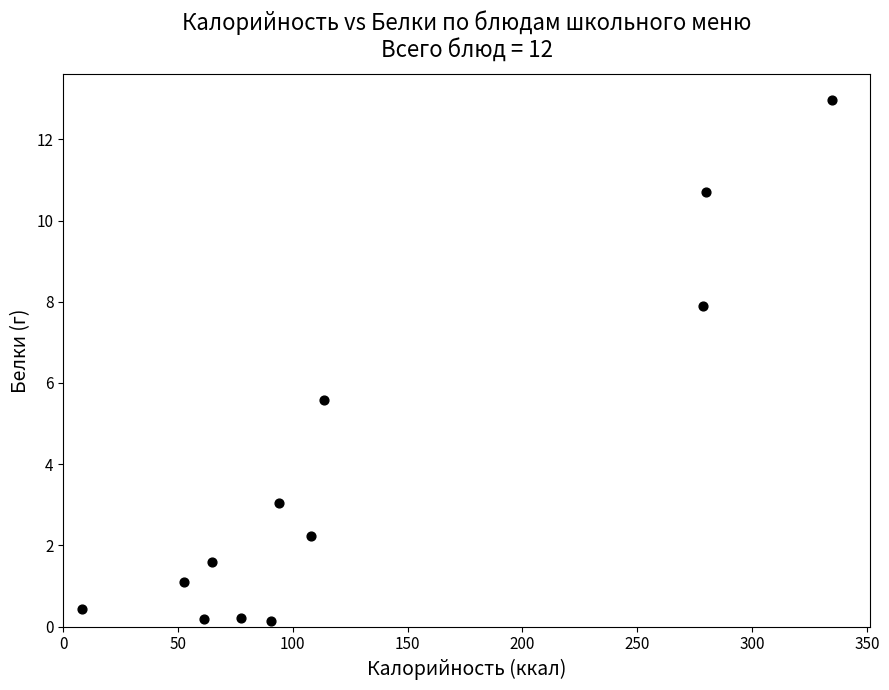

What Y value in the scatter plot is closest to 6?

5.6